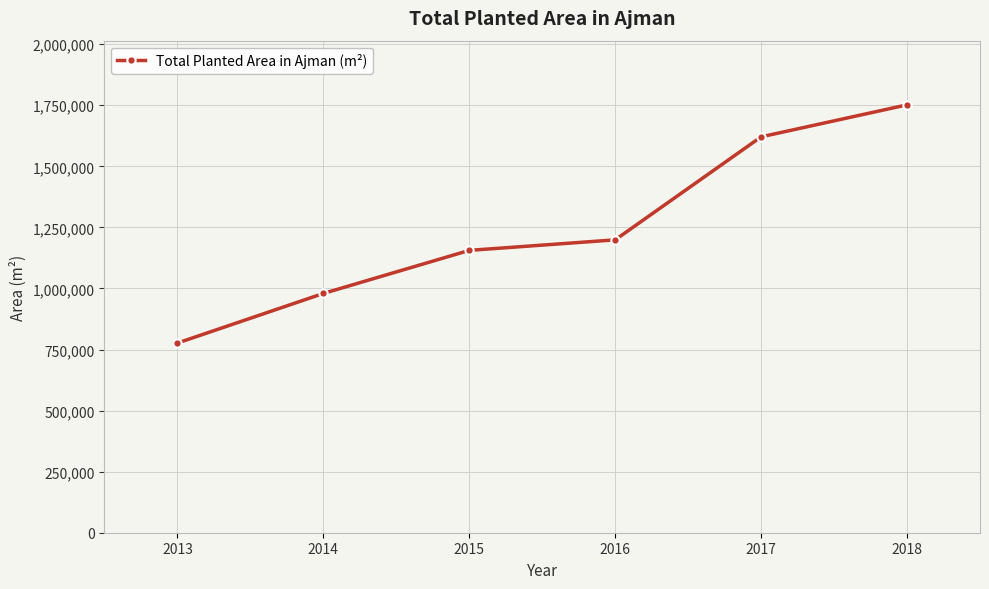

Is it true that the value at 2015 is 1155883?

True